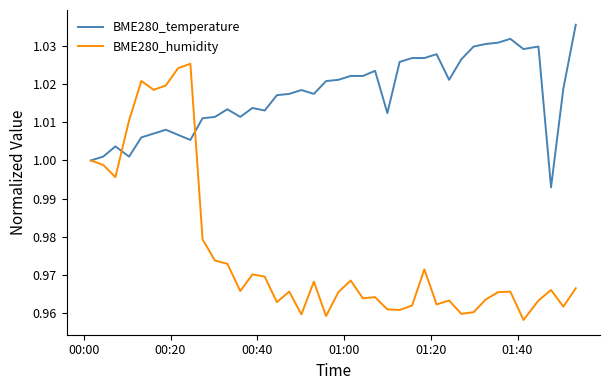

Rank the series by their average value, from lowest to highest.

BME280_humidity, BME280_temperature